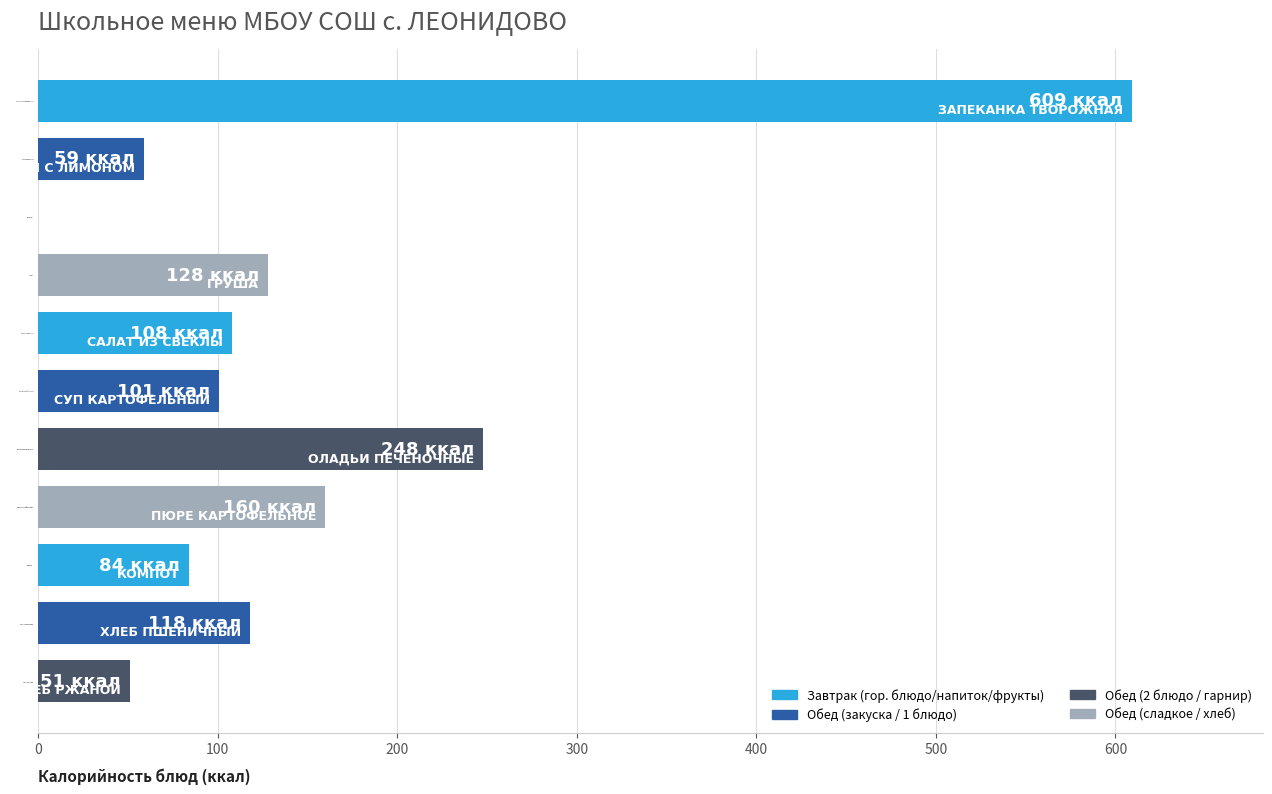

What is the sum of all values?

1666